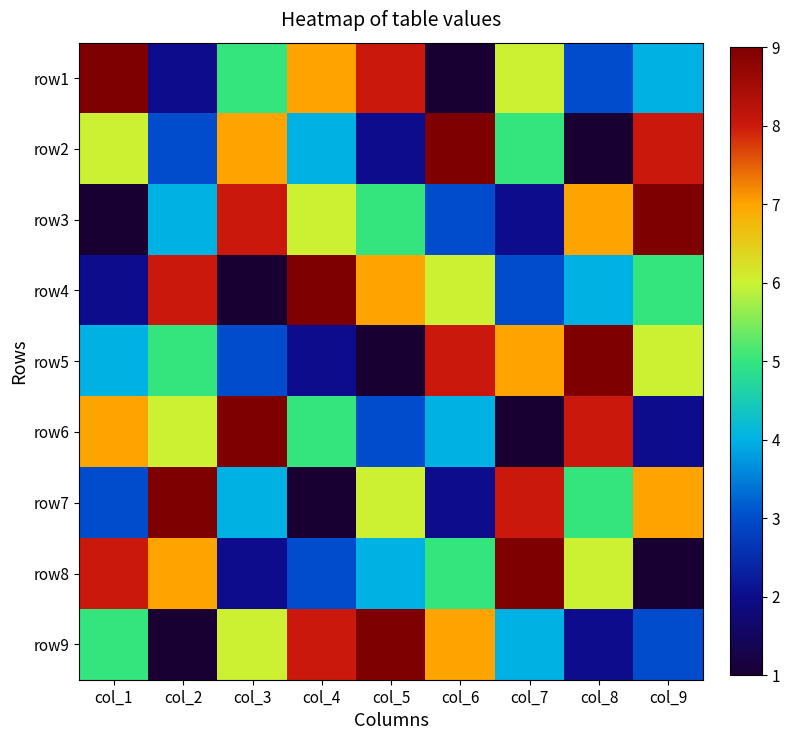

Reading left to right, extract all data points from this chart.

row1: col_1=9	col_2=2	col_3=5	col_4=7	col_5=8	col_6=1	col_7=6	col_8=3	col_9=4
row2: col_1=6	col_2=3	col_3=7	col_4=4	col_5=2	col_6=9	col_7=5	col_8=1	col_9=8
row3: col_1=1	col_2=4	col_3=8	col_4=6	col_5=5	col_6=3	col_7=2	col_8=7	col_9=9
row4: col_1=2	col_2=8	col_3=1	col_4=9	col_5=7	col_6=6	col_7=3	col_8=4	col_9=5
row5: col_1=4	col_2=5	col_3=3	col_4=2	col_5=1	col_6=8	col_7=7	col_8=9	col_9=6
row6: col_1=7	col_2=6	col_3=9	col_4=5	col_5=3	col_6=4	col_7=1	col_8=8	col_9=2
row7: col_1=3	col_2=9	col_3=4	col_4=1	col_5=6	col_6=2	col_7=8	col_8=5	col_9=7
row8: col_1=8	col_2=7	col_3=2	col_4=3	col_5=4	col_6=5	col_7=9	col_8=6	col_9=1
row9: col_1=5	col_2=1	col_3=6	col_4=8	col_5=9	col_6=7	col_7=4	col_8=2	col_9=3